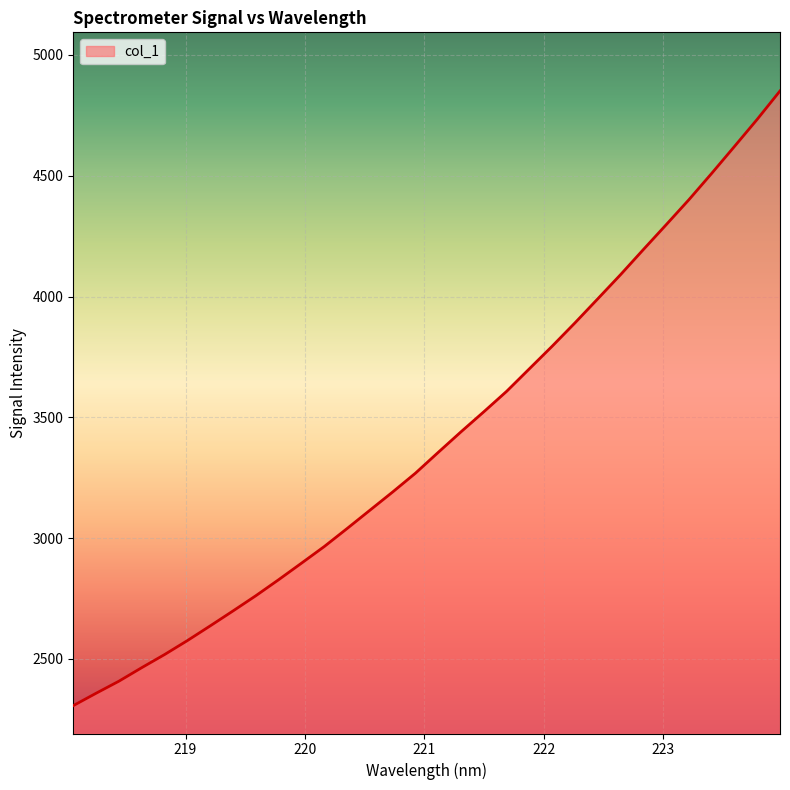

What is the difference between the maximum and minimum values?

2544.1